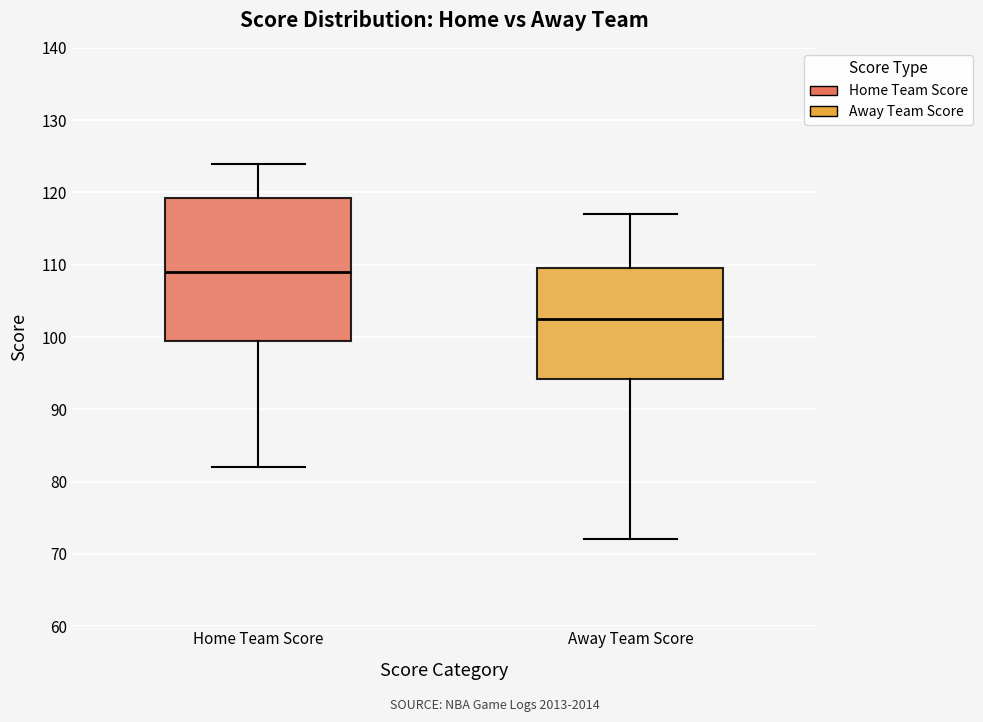

Reading left to right, transcribe this box plot: for each box, give where its median line is, the range the box spans, and where its two whiskers end, as read against the y-axis. The values are not printed on the chart, so give them approximately, as read against the axis.

Home Team Score: median 109, box 100 to 119, whiskers 82 to 124
Away Team Score: median 103, box 94 to 110, whiskers 72 to 117